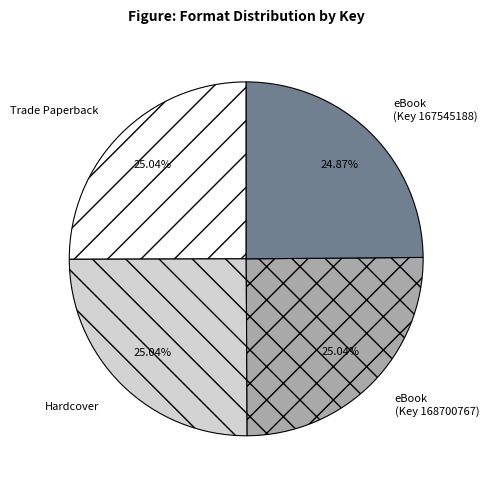

To the nearest percent, what is the average slice percentage?

25%